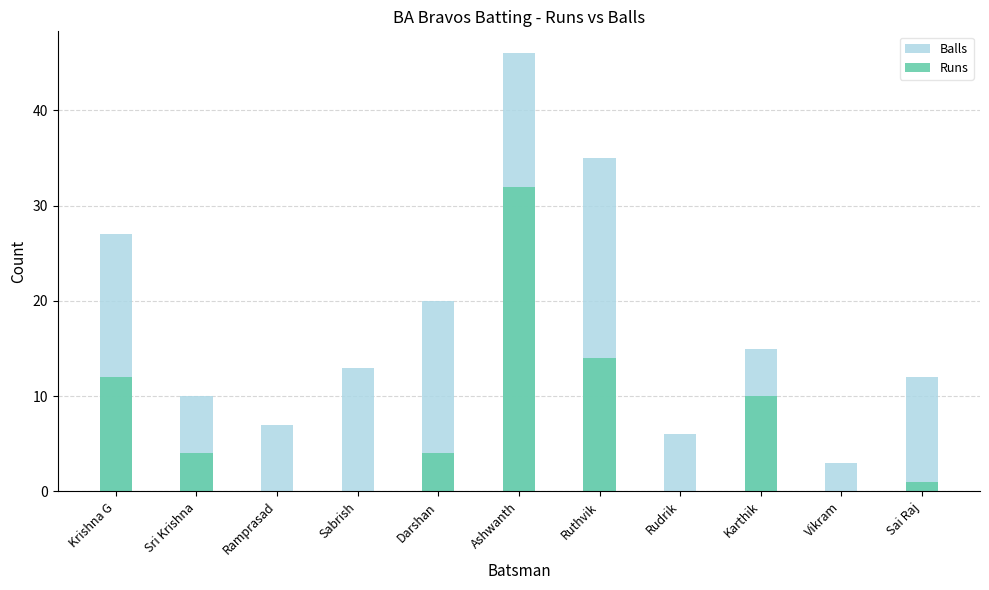

Reading left to right, transcribe all the data shown in this chart.

Balls: Krishna G=27	Sri Krishna=10	Ramprasad=7	Sabrish=13	Darshan=20	Ashwanth=46	Ruthvik=35	Rudrik=6	Karthik=15	Vikram=3	Sai Raj=12
Runs: Krishna G=12	Sri Krishna=4	Ramprasad=0	Sabrish=0	Darshan=4	Ashwanth=32	Ruthvik=14	Rudrik=0	Karthik=10	Vikram=0	Sai Raj=1